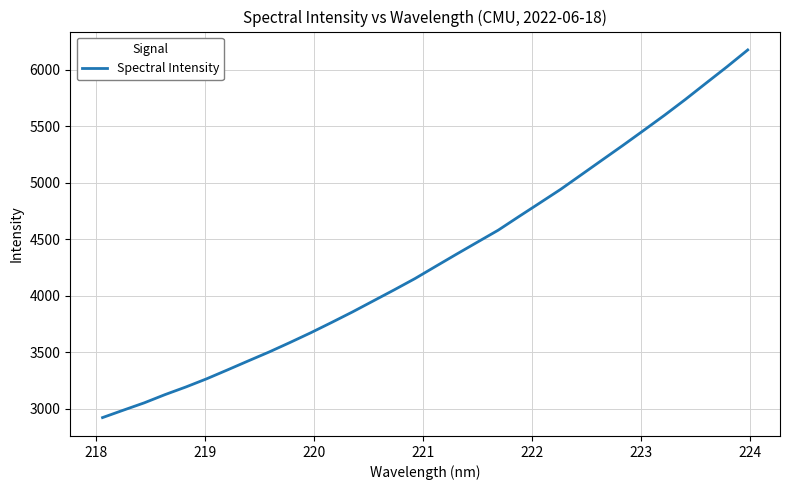

What is the maximum value shown in the chart?

6176.2